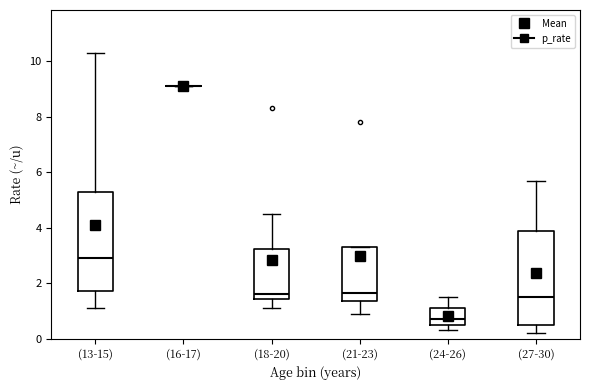

Reading left to right, read every box against the y-axis: the position of its median line, the range the box covers, and the ends of its whiskers. The values are not printed on the chart, so give them approximately, as read against the axis.

(13-15): median 3.0, box 1.8 to 5.2, whiskers 1.2 to 10.4
(16-17): box collapsed to a line at 9.2, whiskers 9.2 to 9.2
(18-20): median 1.6, box 1.4 to 3.2, whiskers 1.2 to 4.6
(21-23): median 1.6, box 1.4 to 3.4, whiskers 1.0 to 3.4
(24-26): median 0.8, box 0.6 to 1.2, whiskers 0.4 to 1.6
(27-30): median 1.6, box 0.6 to 4.0, whiskers 0.2 to 5.8